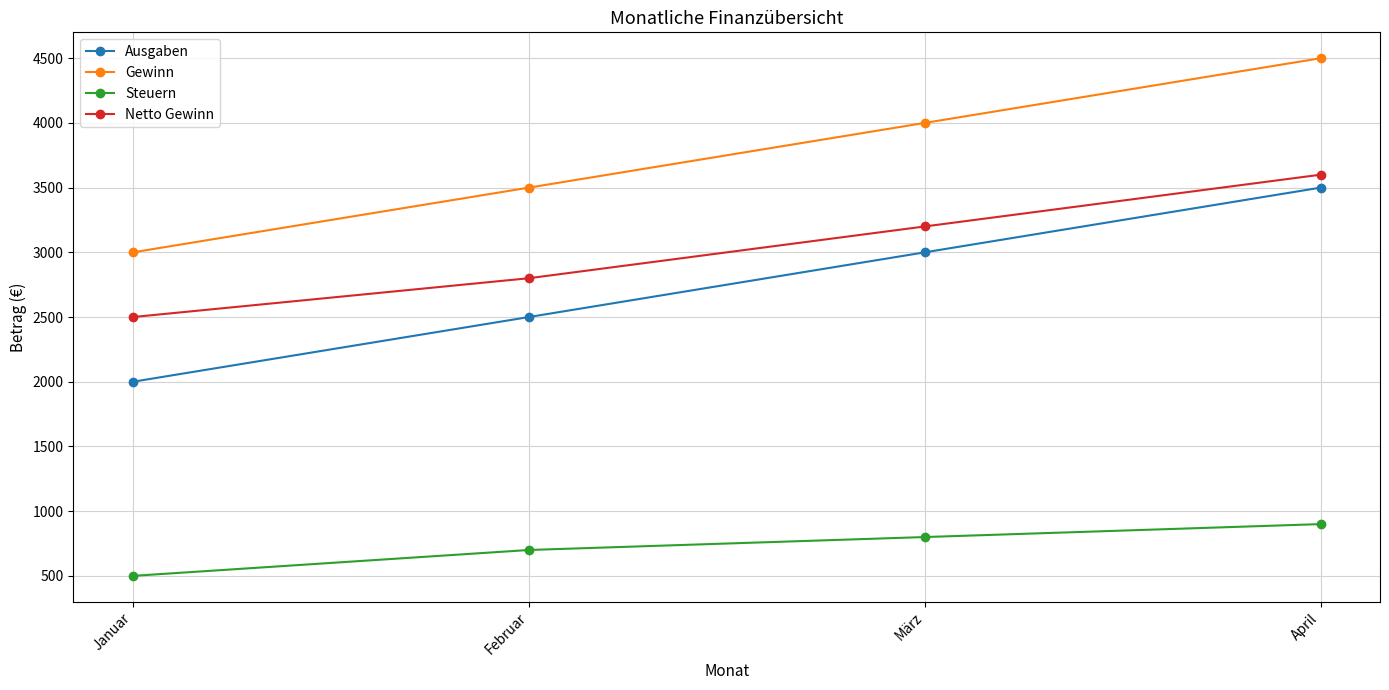

True or false: Netto Gewinn and Ausgaben cross at least once.

False